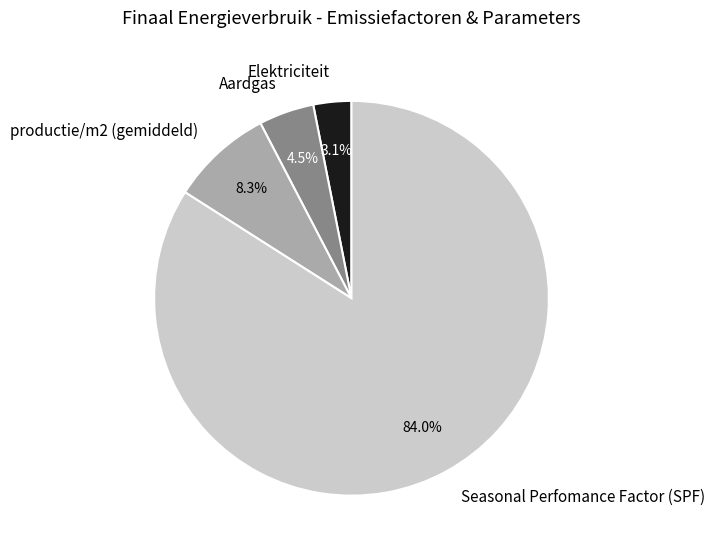

Combined, what portion of the pie is Seasonal Perfomance Factor (SPF) and productie/m2 (gemiddeld)?

92.4%